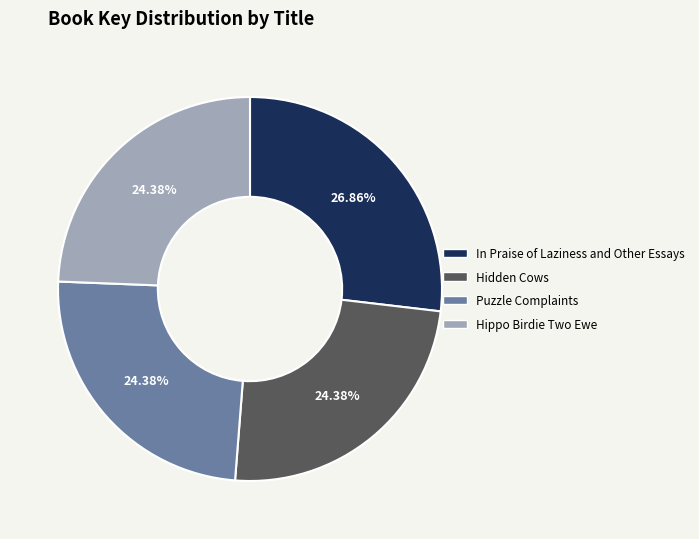

To the nearest percent, what is the difference between the largest and smallest slice percentages?

2%